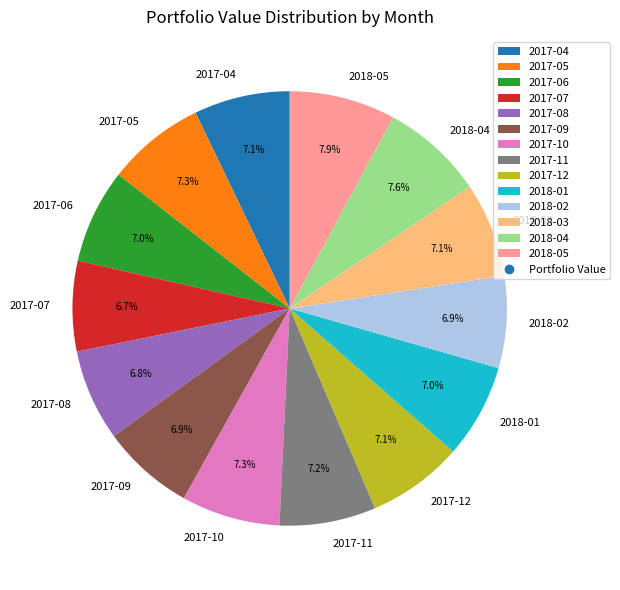

What portion of the pie excludes 2017-10?

92.7%